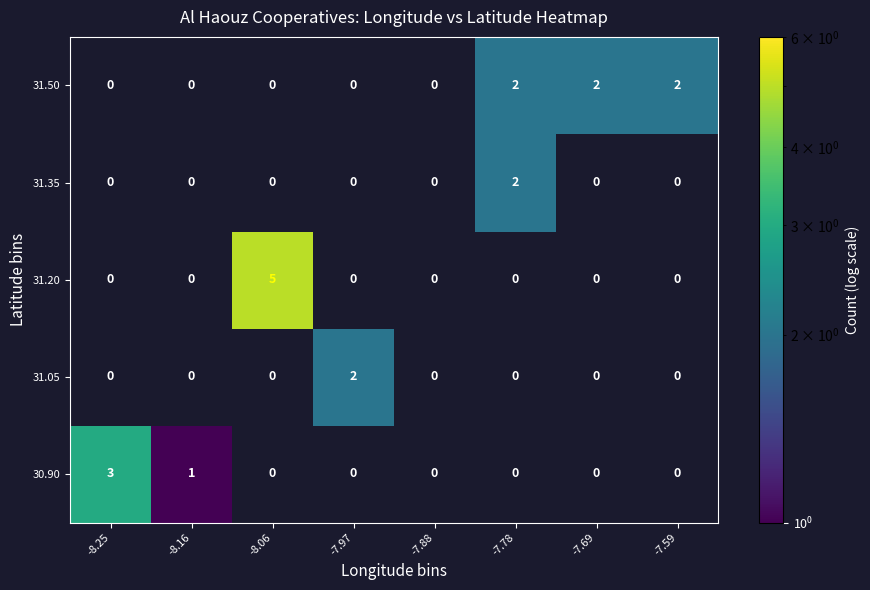

What is the spread (max minus min) of values at -7.59?

2